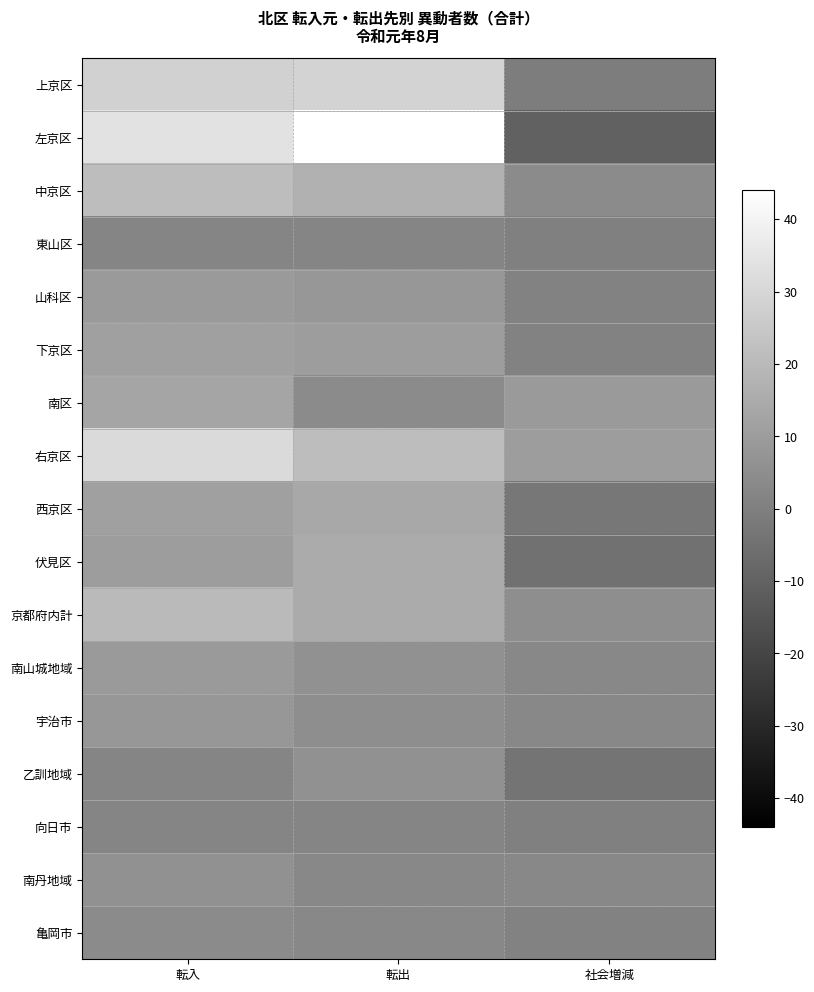

Which series has the widest spread of values?

左京区